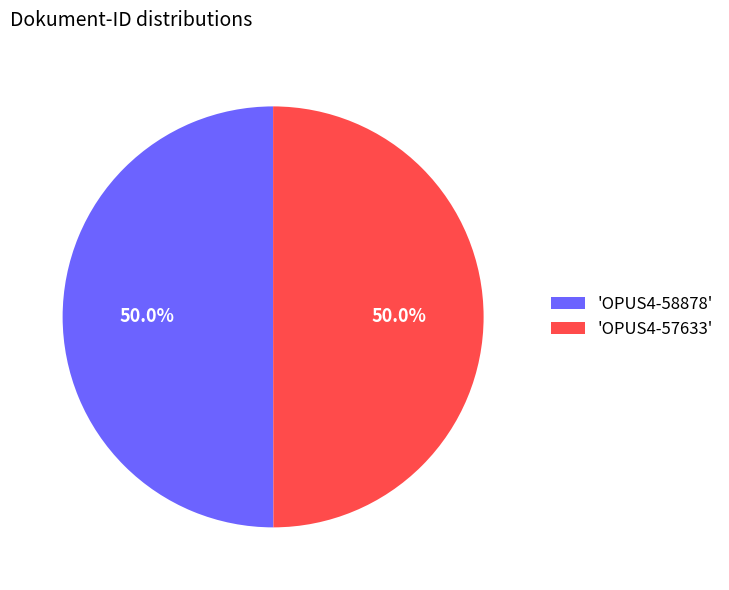

What percentage do 'OPUS4-57633' and 'OPUS4-58878' together represent?

100.0%